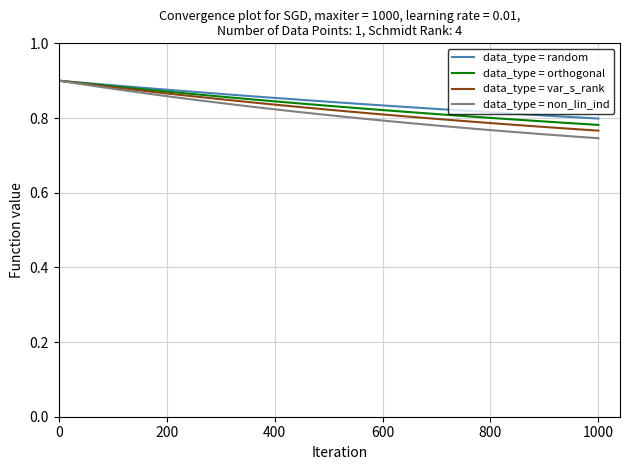

Which series has the widest spread of values?

data_type = non_lin_ind